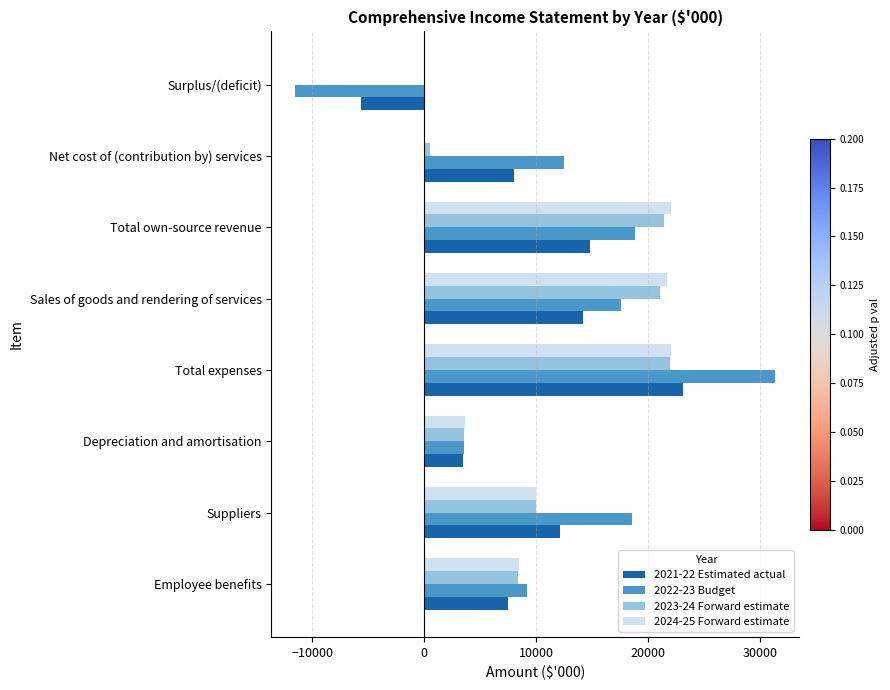

The 2022-23 Budget series shows 25387 at Suppliers. True or false?

False